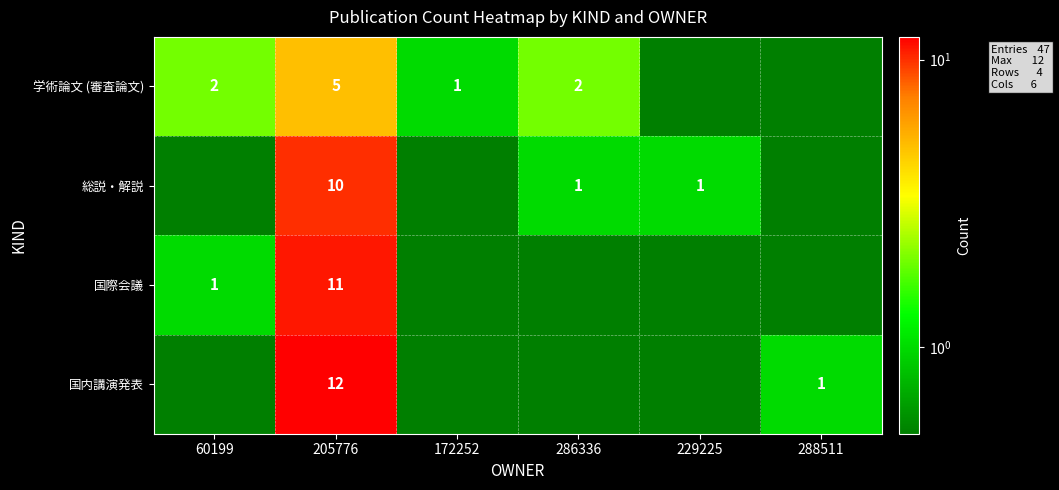

True or false: 総説・解説 has a value of 10.0 at 205776.

True